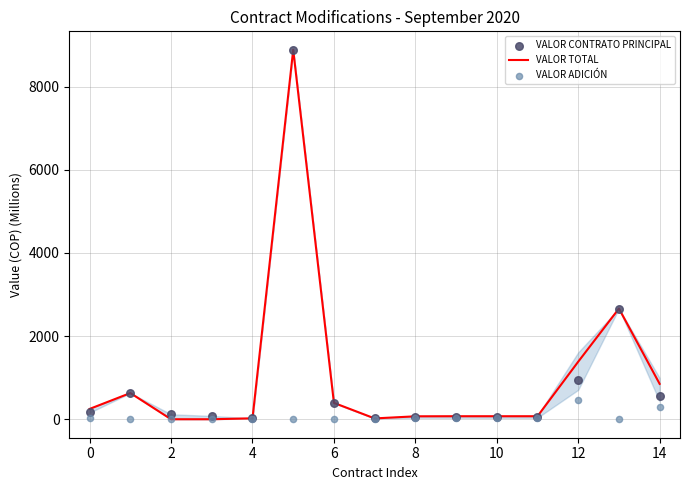

Which series contains the highest Y value?

VALOR TOTAL